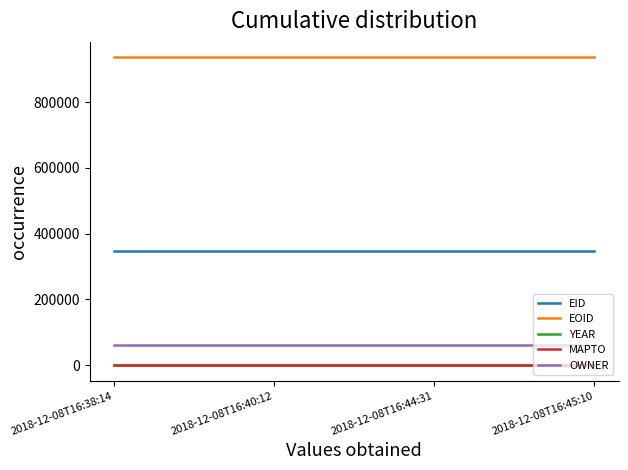

True or false: EOID has a value of 1585507 at 2018-12-08T16:38:14.

False